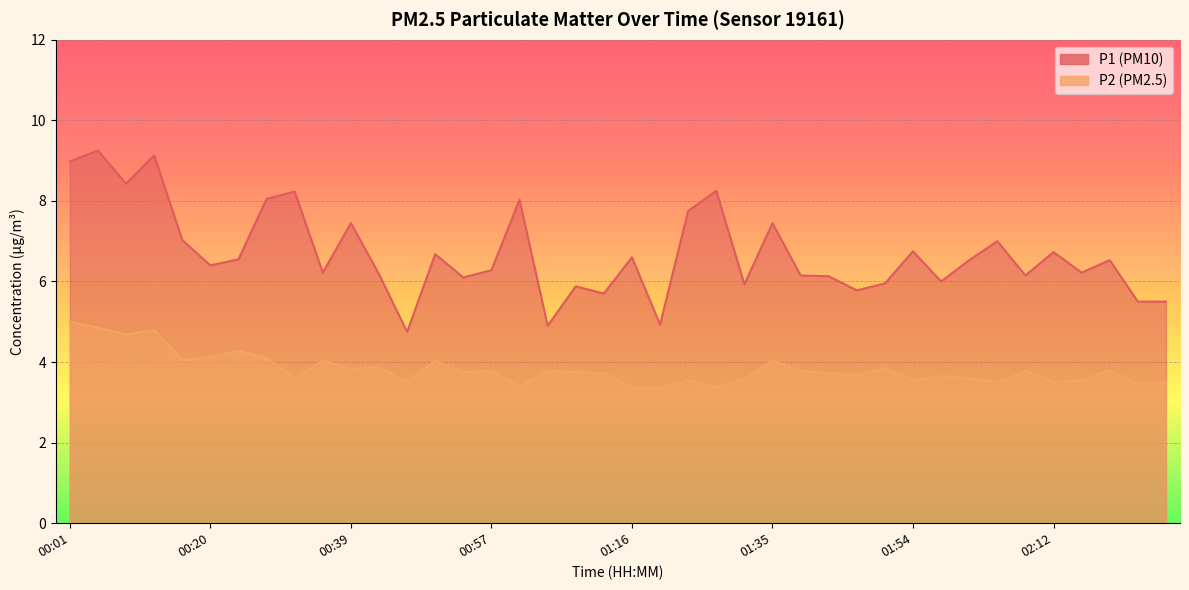

Reading right to left, what are all the values shown in this chart?

P1: 5.5	5.5	6.5	6.2	6.7	6.2	7.0	6.5	6.0	6.8	6.0	5.8	6.1	6.2	7.5	5.9	8.2	7.8	4.9	6.6	5.7	5.9	4.9	8.0	6.3	6.1	6.7	4.8	6.2	7.5	6.2	8.2	8.1	6.5	6.4	7.0	9.1	8.4	9.2	9.0
P2: 3.5	3.5	3.8	3.5	3.5	3.8	3.5	3.6	3.6	3.5	3.9	3.7	3.7	3.8	4.0	3.6	3.4	3.5	3.3	3.4	3.7	3.8	3.8	3.4	3.8	3.8	4.0	3.5	3.9	3.8	4.0	3.6	4.1	4.3	4.1	4.0	4.8	4.7	4.8	5.0